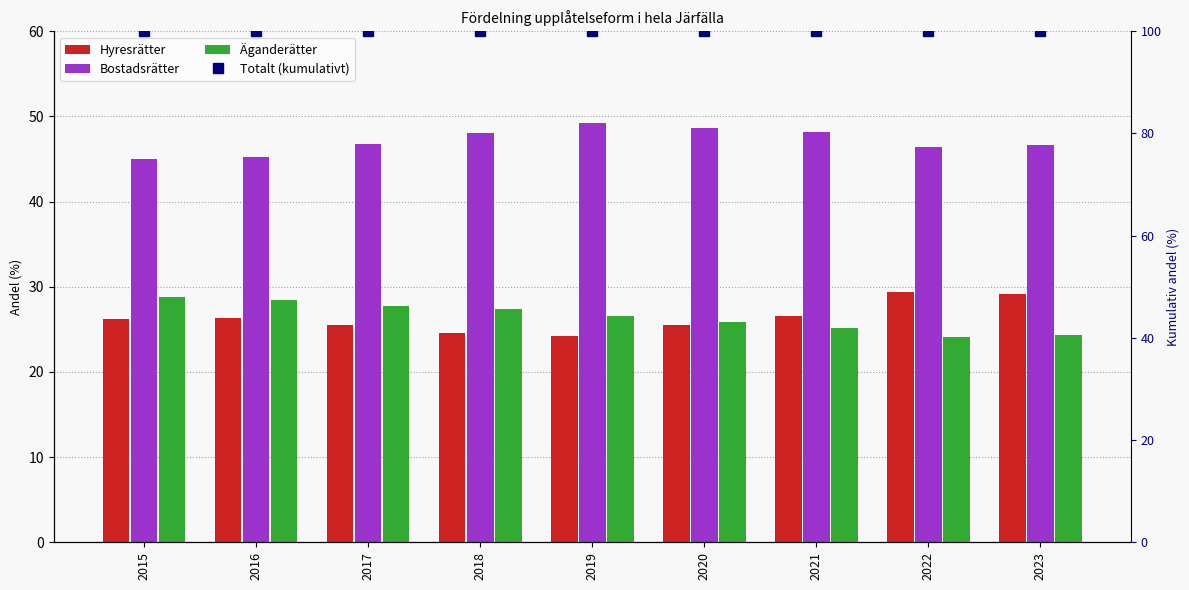

Which series has the largest range (max minus min)?

Hyresrätter